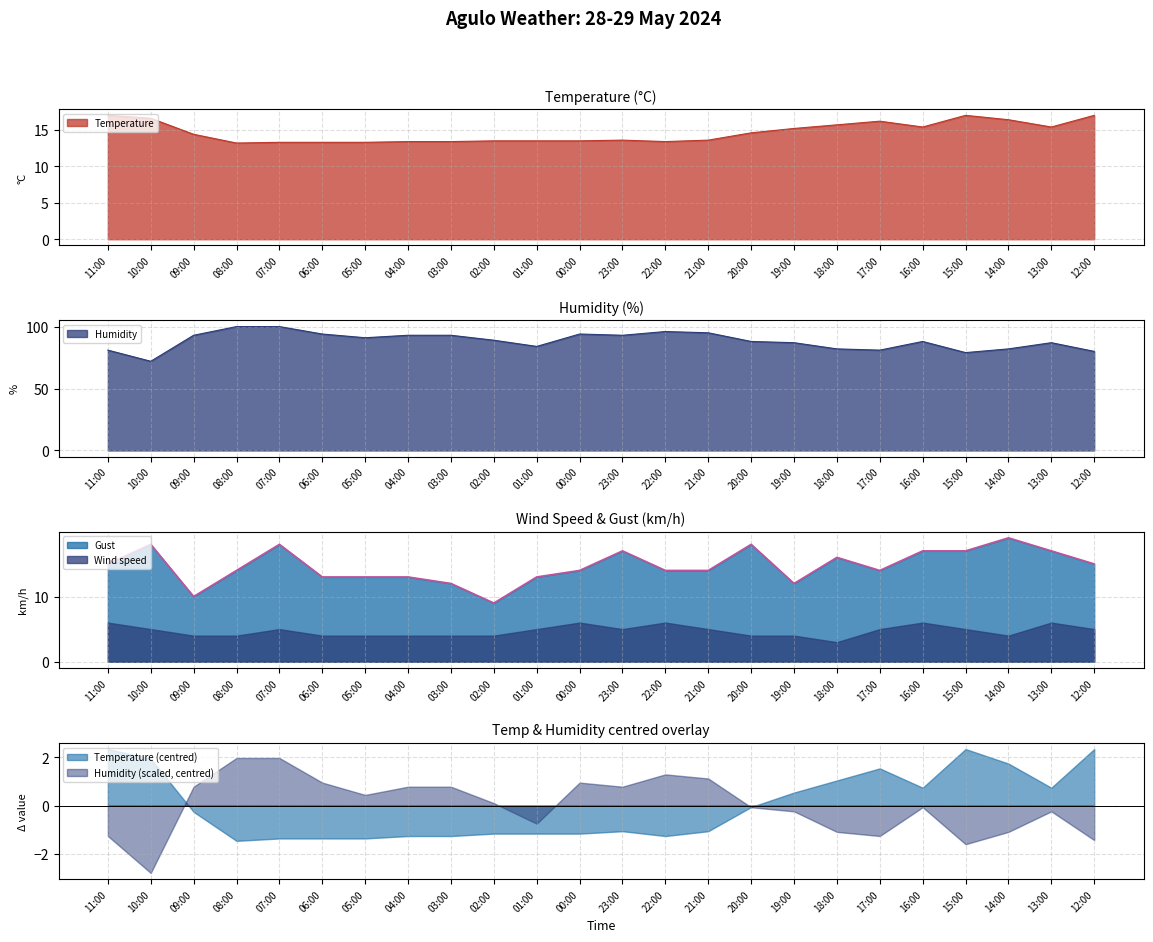

Between 21:00 and 14:00, which is larger?

14:00